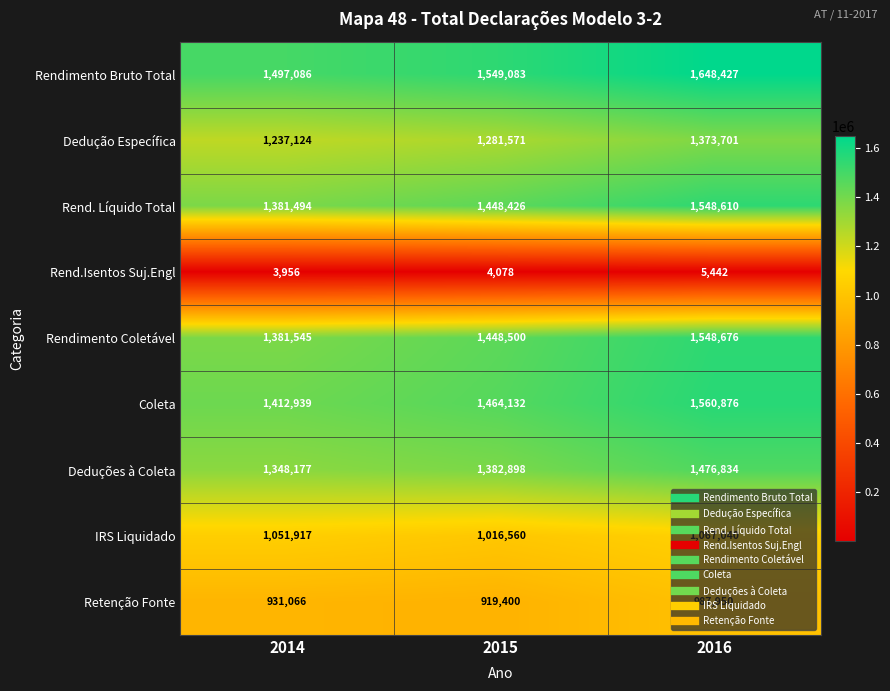

What value does the Rend. Líquido Total series have at 2014, to the nearest 10?

1381490